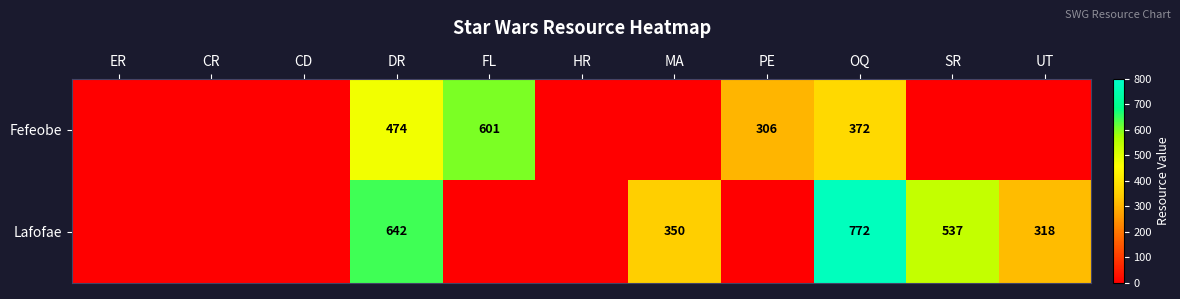

True or false: Fefeobe has a value of 138 at FL.

False